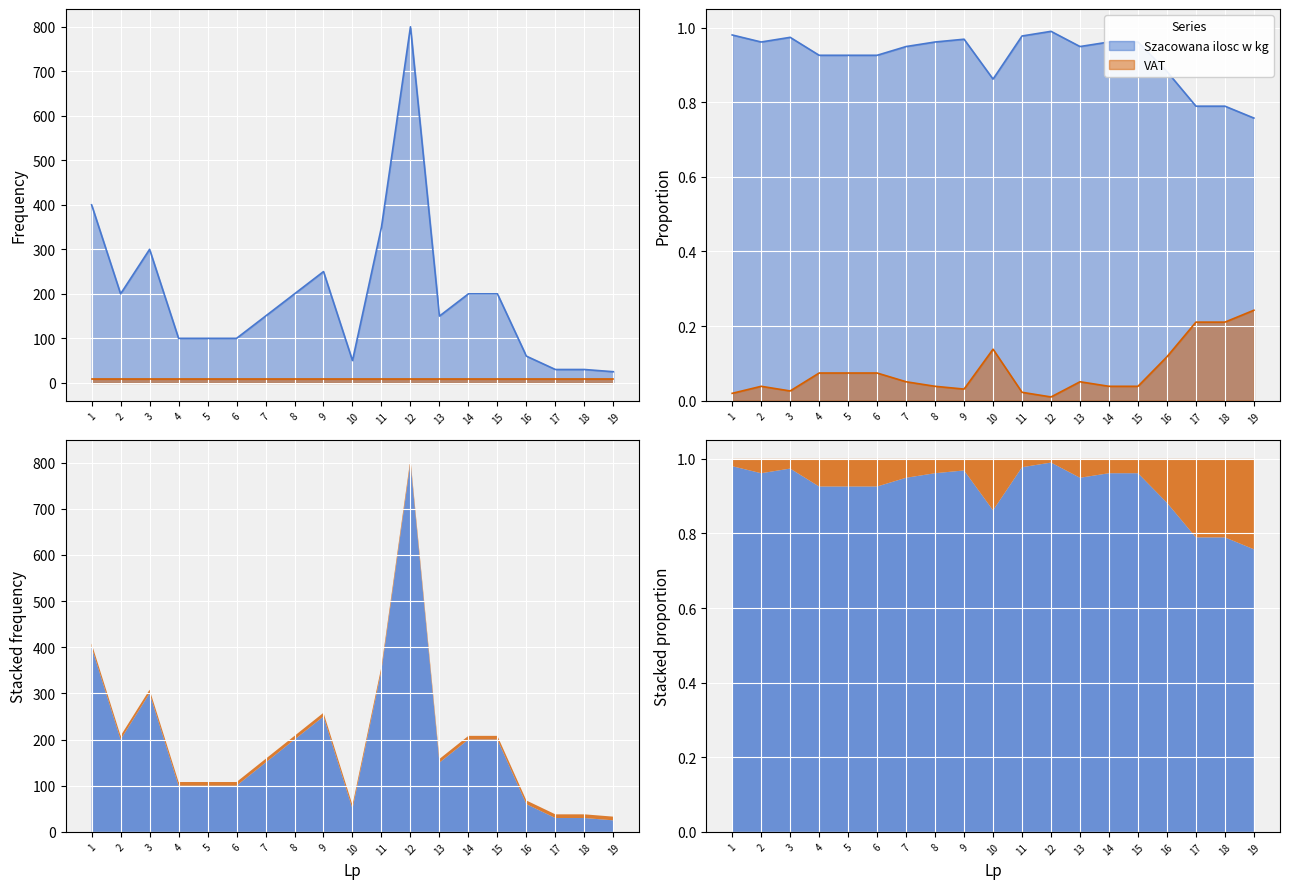

What is the difference between the values at 8 and 1?

200